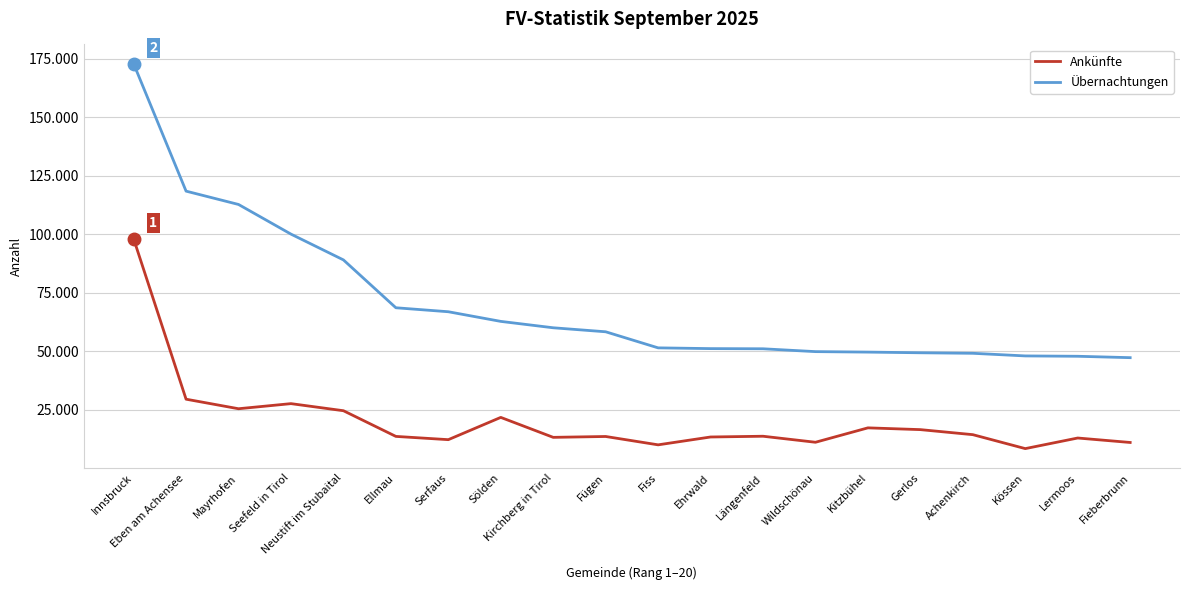

Which label corresponds to the largest value in the chart?

Innsbruck